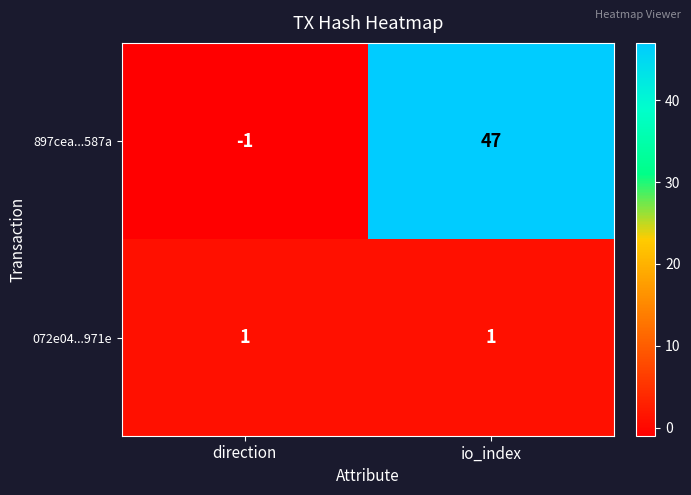

True or false: 072e04...971e has a value of 0 at io_index.

False